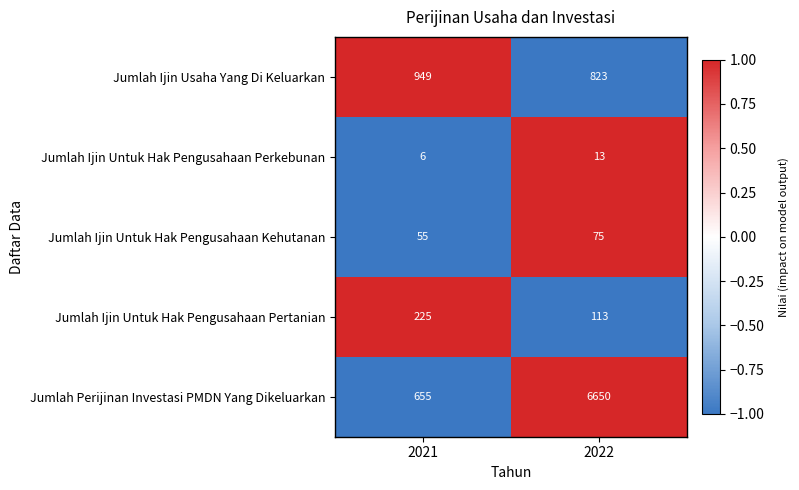

How many categories are shown in the chart?

2